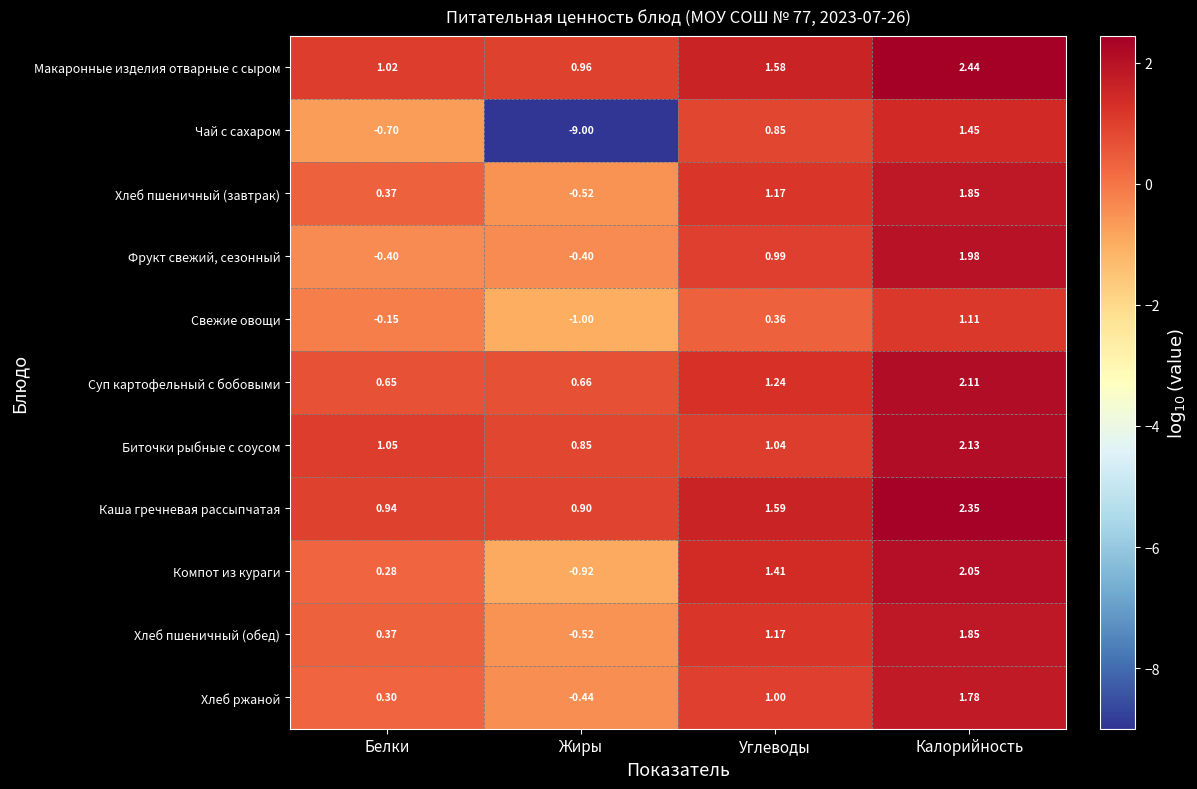

Where is Хлеб пшеничный (завтрак) nearest to the value 0?

Белки